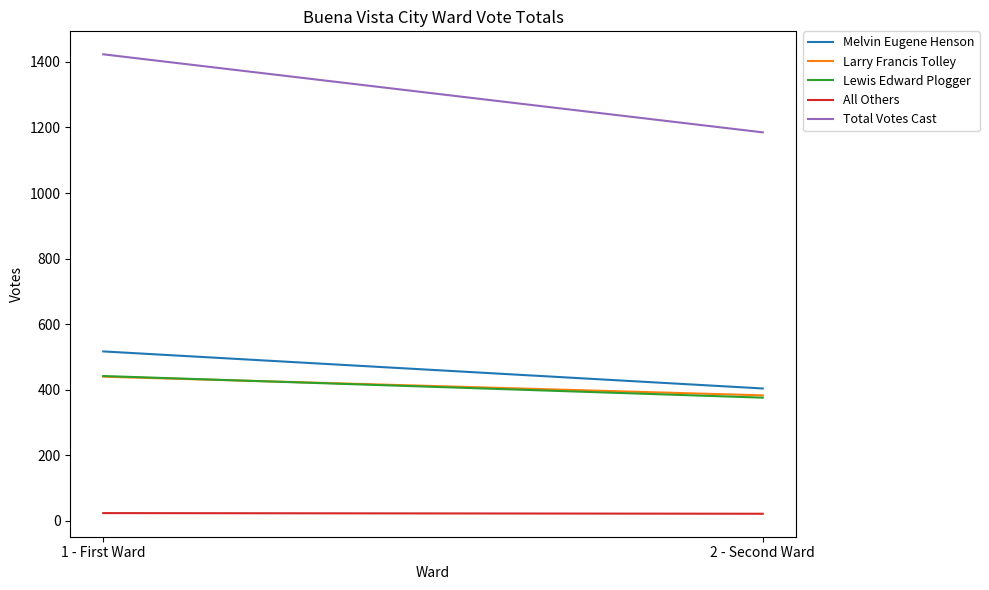

What is the difference between the Total Votes Cast values at 1 - First Ward and 2 - Second Ward?

238